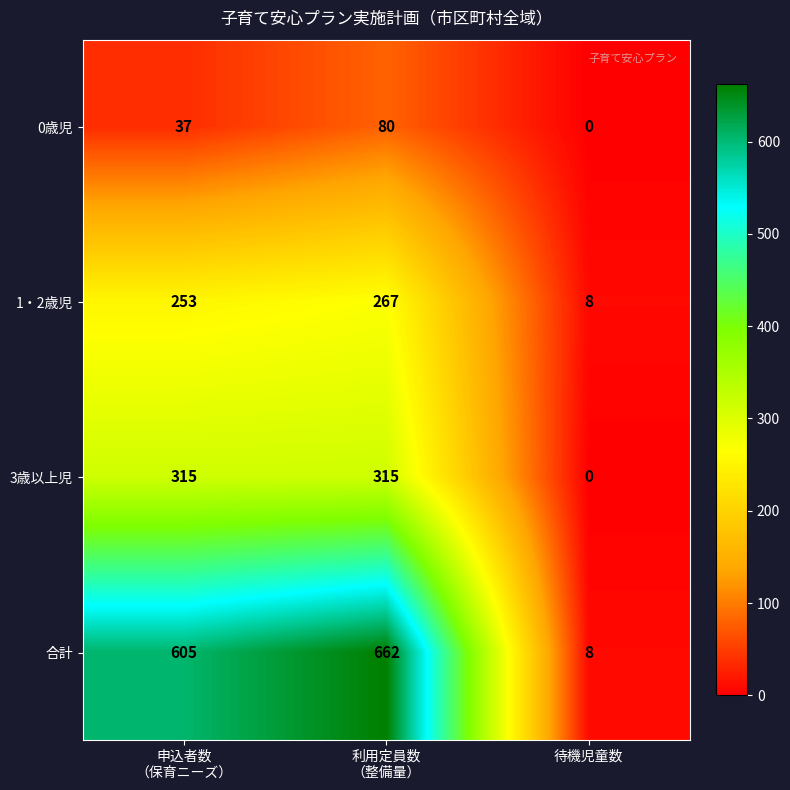

How many distinct data groups are displayed?

4